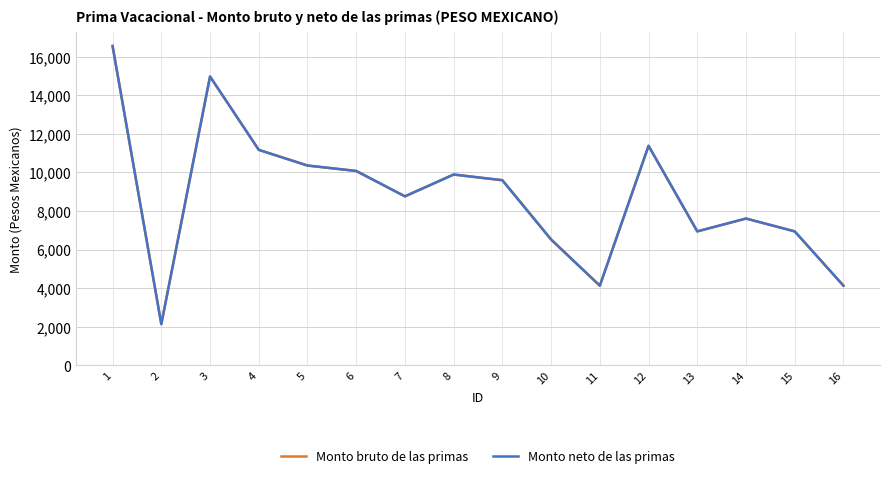

What is the value of the Monto neto de las primas point at the 15th from the left?

6947